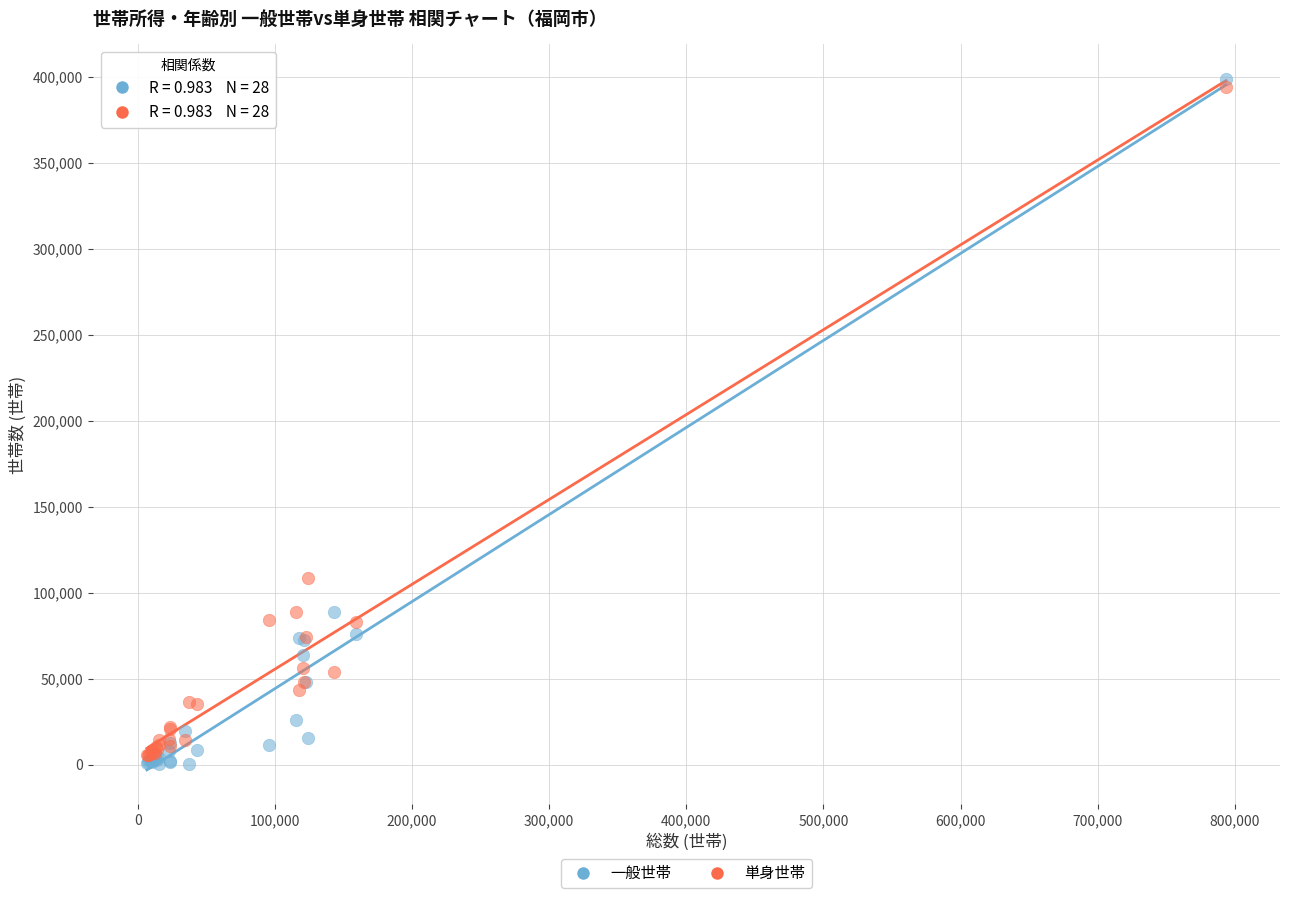

In the 一般世帯 series, what Y value is closest to 199750?

88700